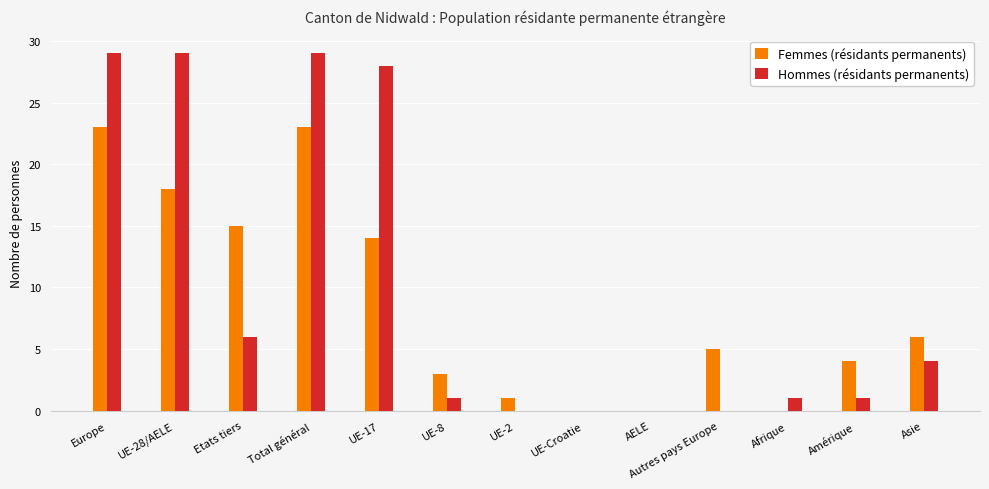

Reading left to right, transcribe all the data shown in this chart.

Femmes (résidants permanents): Europe=23	UE-28/AELE=18	Etats tiers=15	Total général=23	UE-17=14	UE-8=3	UE-2=1	UE-Croatie=0	AELE=0	Autres pays Europe=5	Afrique=0	Amérique=4	Asie=6
Hommes (résidants permanents): Europe=29	UE-28/AELE=29	Etats tiers=6	Total général=29	UE-17=28	UE-8=1	UE-2=0	UE-Croatie=0	AELE=0	Autres pays Europe=0	Afrique=1	Amérique=1	Asie=4